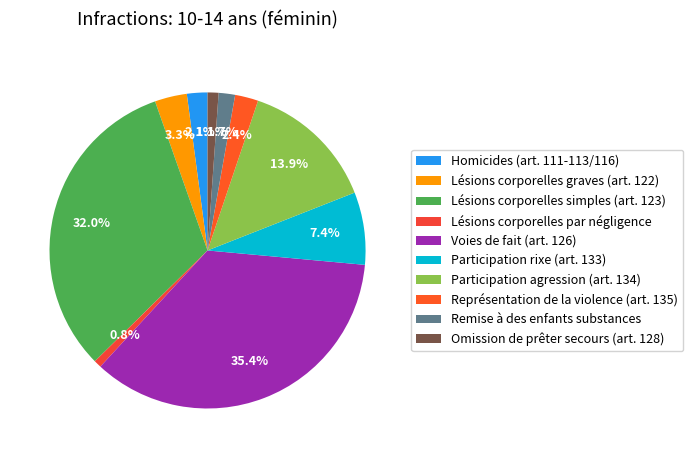

To the nearest percent, what is the difference between the largest and smallest slice percentages?

35%